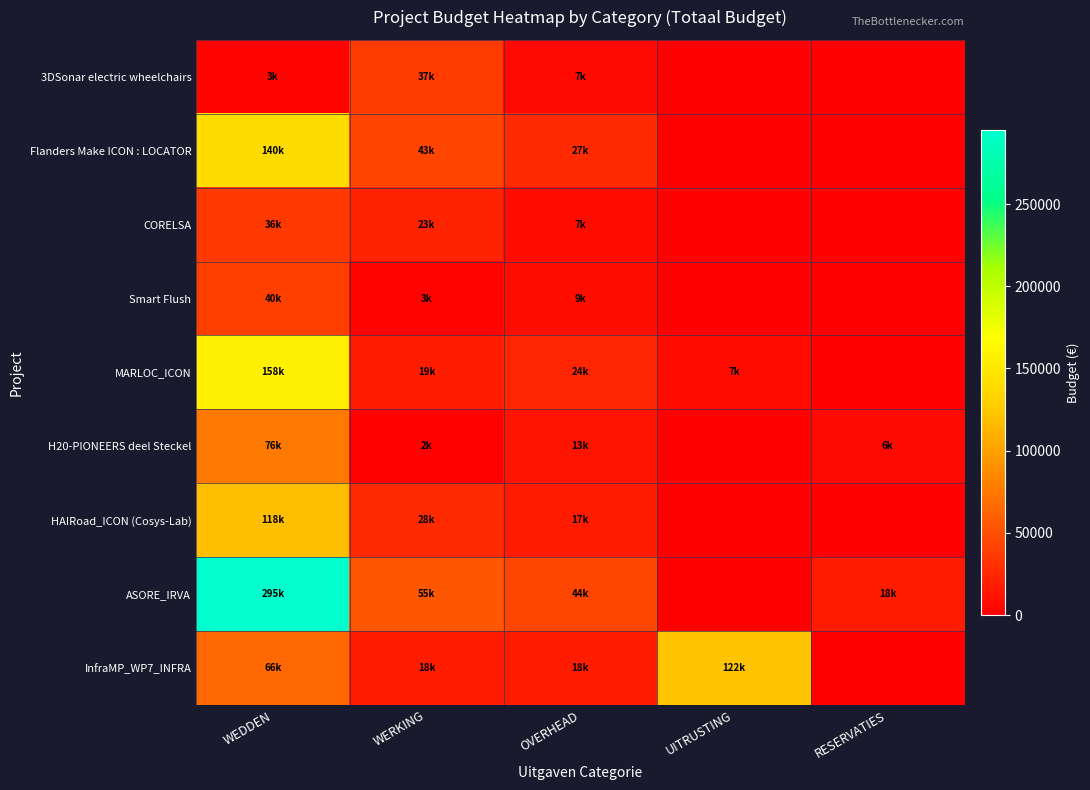

Reading left to right, transcribe all the data shown in this chart.

3DSonar electric wheelchairs: WEDDEN=3332.9	WERKING=37111.5	OVERHEAD=6875.6	UITRUSTING=0.0	RESERVATIES=0.0
Flanders Make ICON : LOCATOR: WEDDEN=139945.0	WERKING=42816.1	OVERHEAD=27238.9	UITRUSTING=0.0	RESERVATIES=0.0
CORELSA: WEDDEN=36484.9	WERKING=22603.5	OVERHEAD=7090.6	UITRUSTING=0.0	RESERVATIES=0.0
Smart Flush: WEDDEN=39715.7	WERKING=2826.9	OVERHEAD=8790.4	UITRUSTING=0.0	RESERVATIES=0.0
MARLOC_ICON: WEDDEN=157683.3	WERKING=19214.6	OVERHEAD=23598.4	UITRUSTING=7077.7	RESERVATIES=0.0
H20-PIONEERS deel Steckel: WEDDEN=75577.2	WERKING=2114.1	OVERHEAD=13207.5	UITRUSTING=0.0	RESERVATIES=6215.3
HAIRoad_ICON (Cosys-Lab): WEDDEN=118014.0	WERKING=27534.2	OVERHEAD=17465.8	UITRUSTING=0.0	RESERVATIES=0.0
ASORE_IRVA: WEDDEN=295188.0	WERKING=55000.0	OVERHEAD=44216.6	UITRUSTING=0.0	RESERVATIES=18283.4
InfraMP_WP7_INFRA: WEDDEN=65625.0	WERKING=18229.0	OVERHEAD=18229.0	UITRUSTING=122000.0	RESERVATIES=0.0